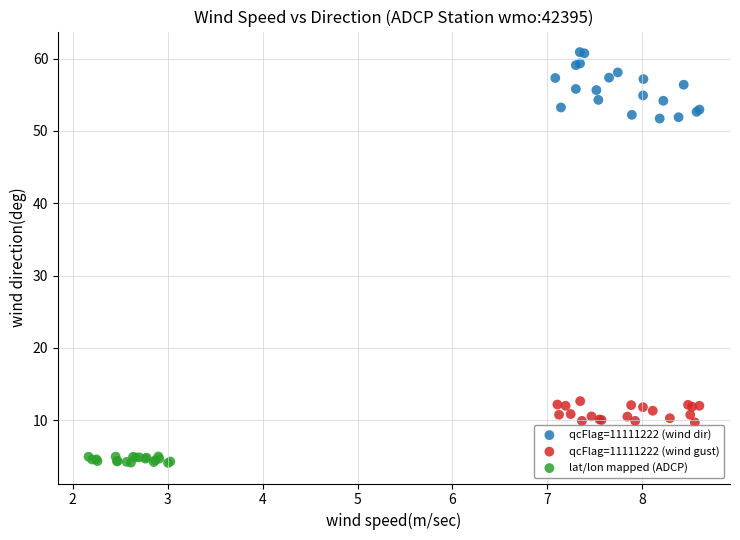

What are all the series names shown in the legend?

qcFlag=11111222 (wind dir), qcFlag=11111222 (wind gust), lat/lon mapped (ADCP)